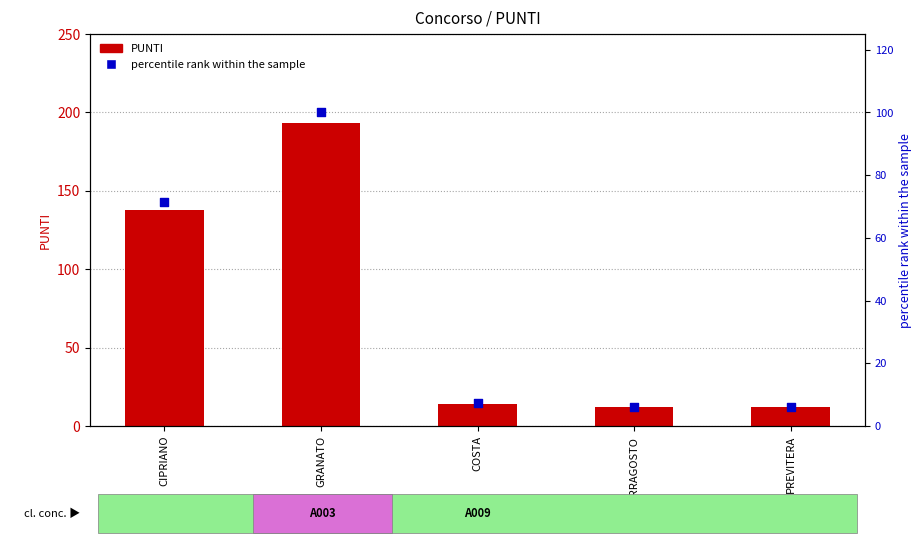

What are all the series names shown in the legend?

PUNTI, percentile rank